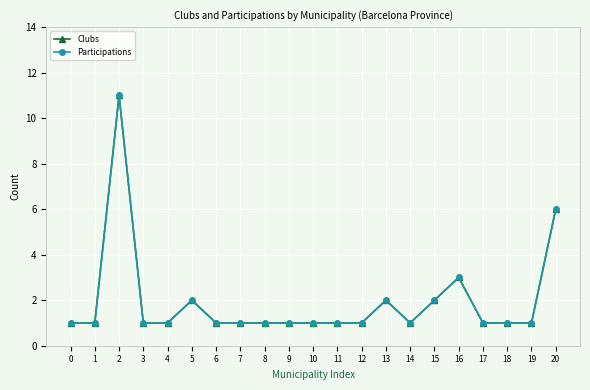

The value of Participations at 11 is 2. True or false?

False